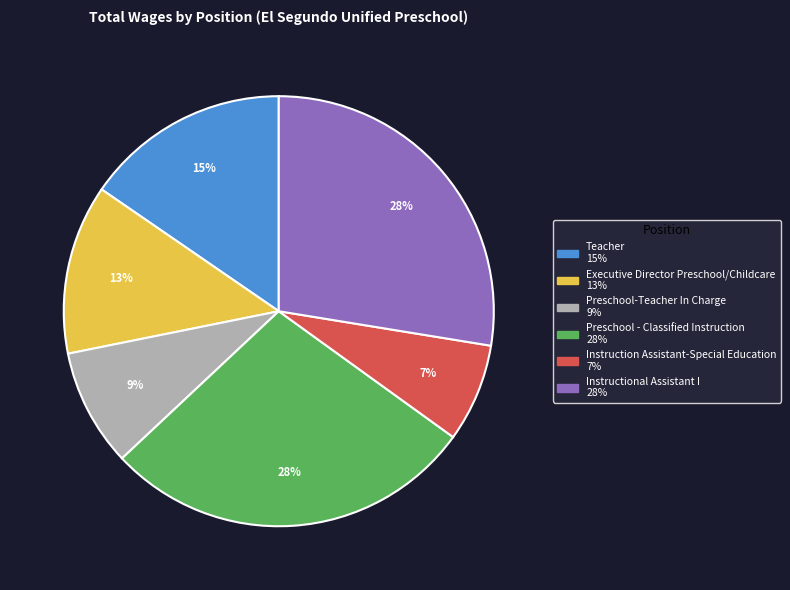

Combined, do Preschool - Classified Instruction and Instruction Assistant-Special Education account for over 50%?

No